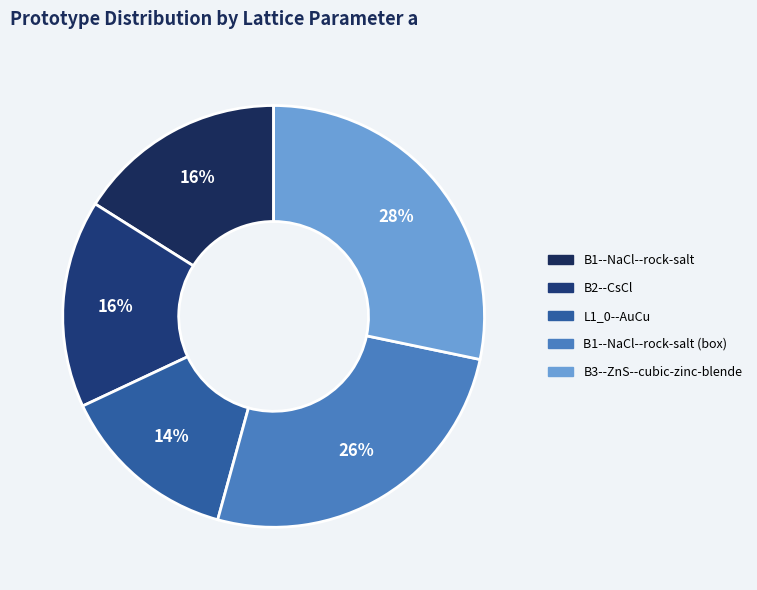

Does any single category account for the majority?

No